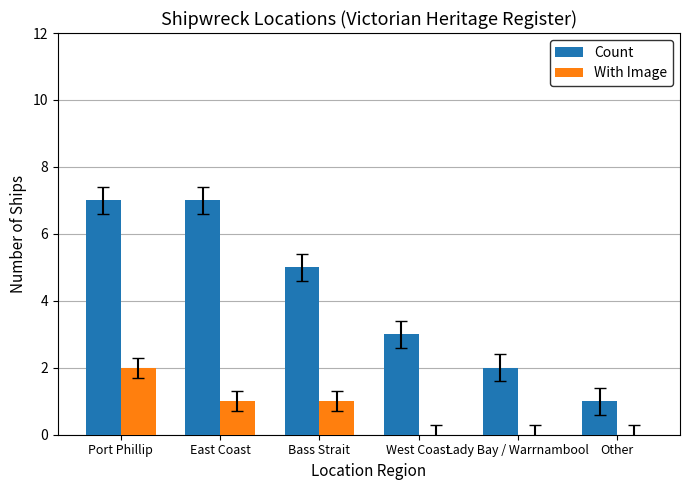

Which series has the largest total across all categories?

Count